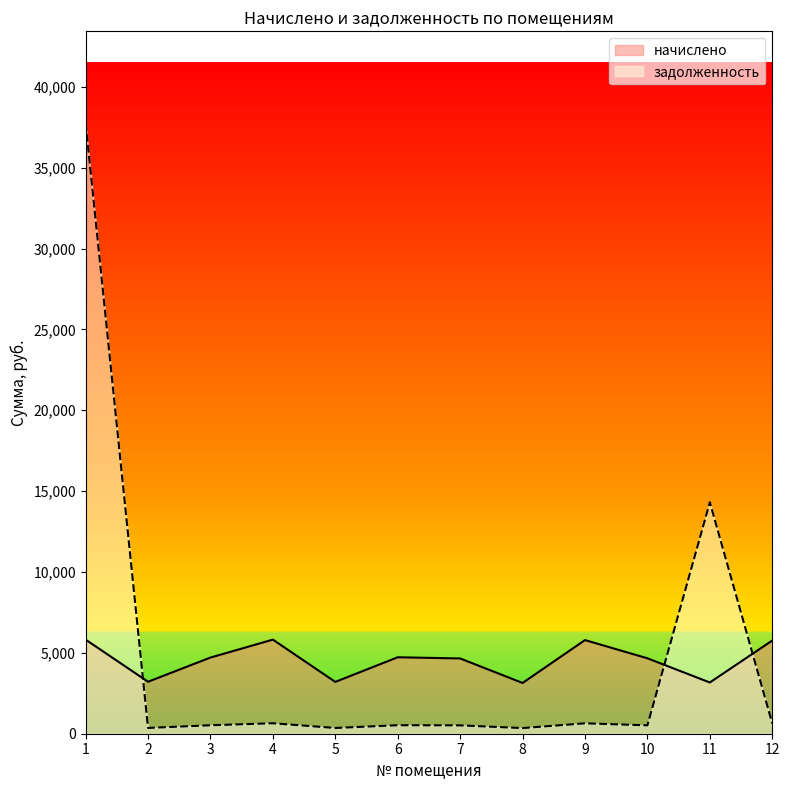

Which series changed the most between 8 and 12?

начислено